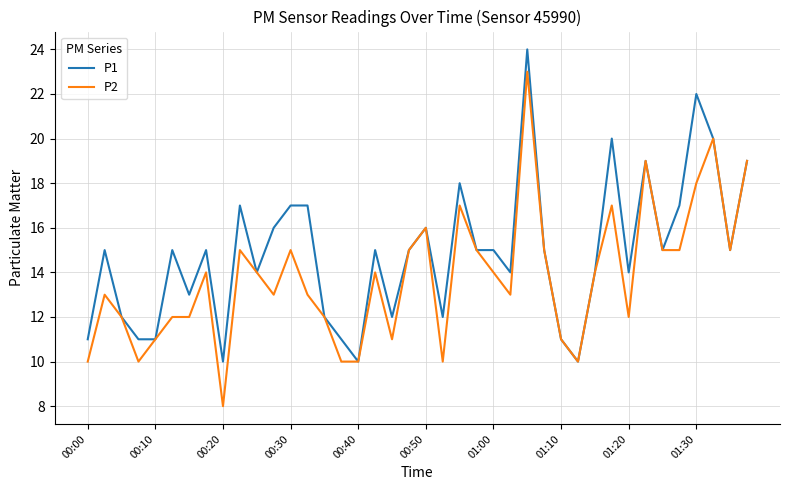

What is the difference between the maximum and minimum values in the P1 series?

14